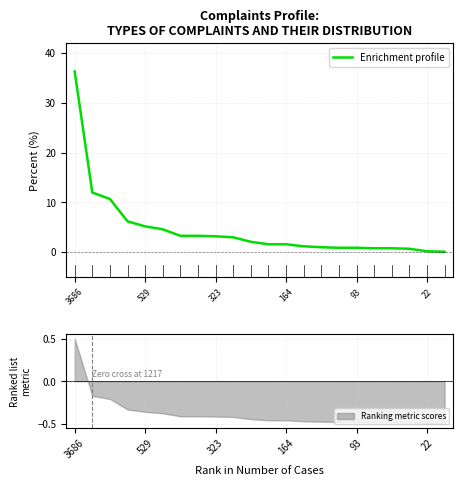

Reading left to right, extract all data points from this chart.

36.3	12.0	10.7	6.2	5.2	4.6	3.3	3.3	3.2	3.0	2.1	1.6	1.6	1.2	1.0	0.9	0.9	0.8	0.8	0.7	0.2	0.1